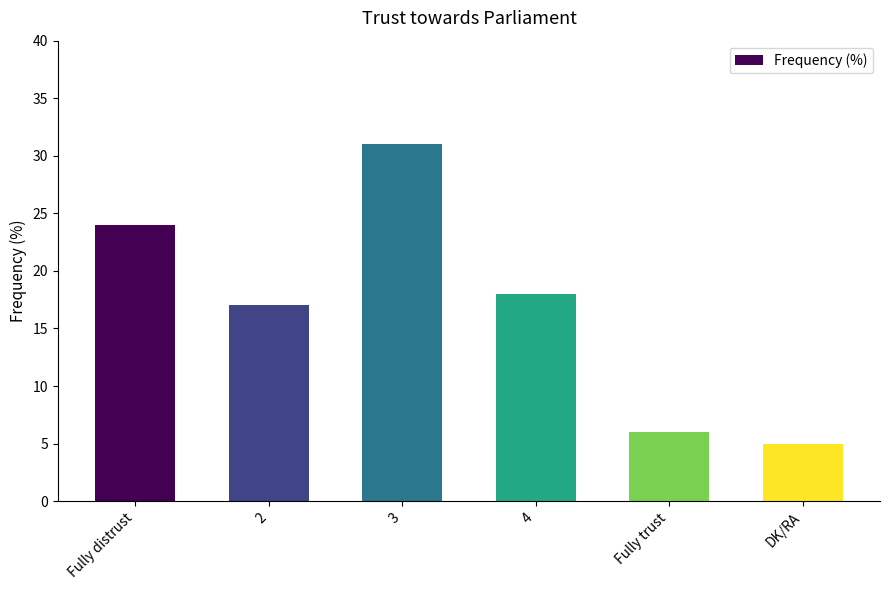

Rank the categories by value from highest to lowest.

3, Fully distrust, 4, 2, Fully trust, DK/RA